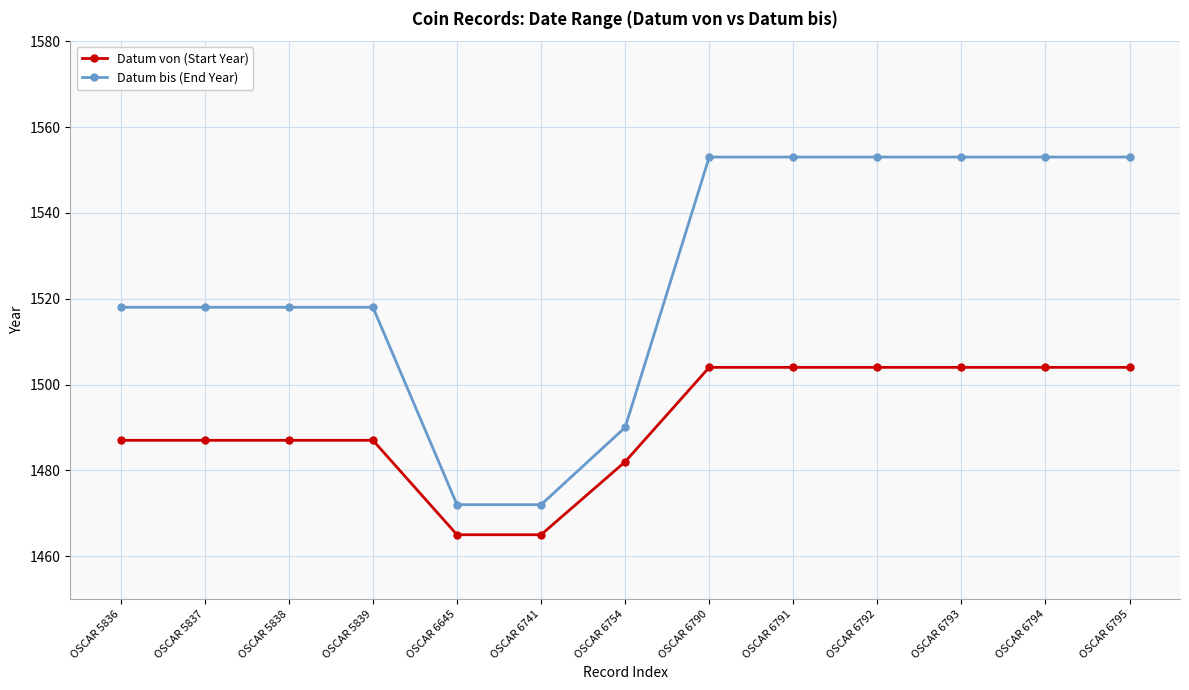

True or false: Datum bis (End Year) and Datum von (Start Year) intersect in this chart.

False